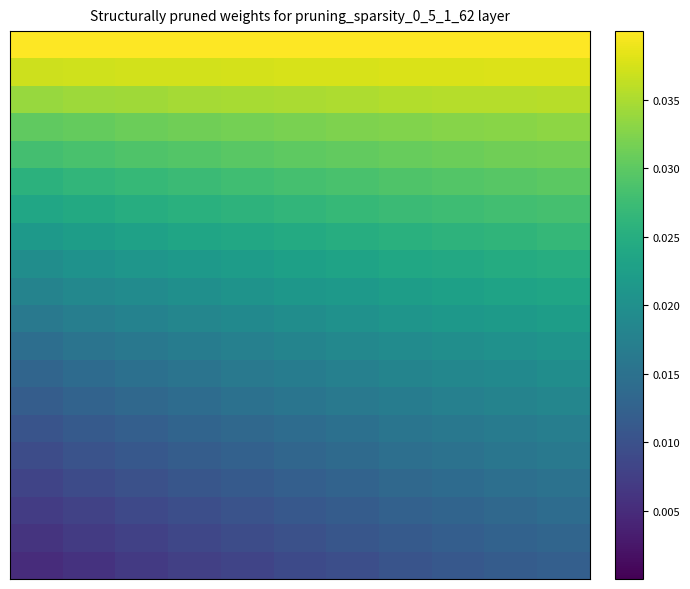

How many data points does each series have?

11